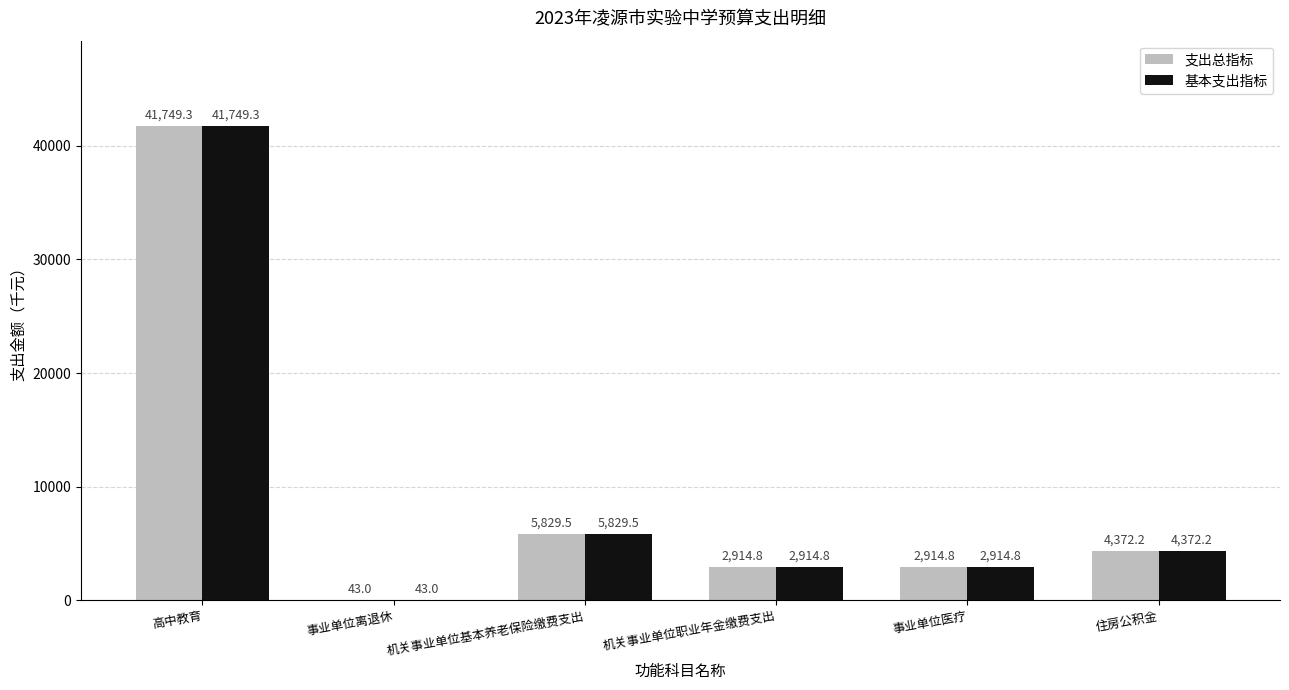

Which label corresponds to the largest value in the chart?

高中教育